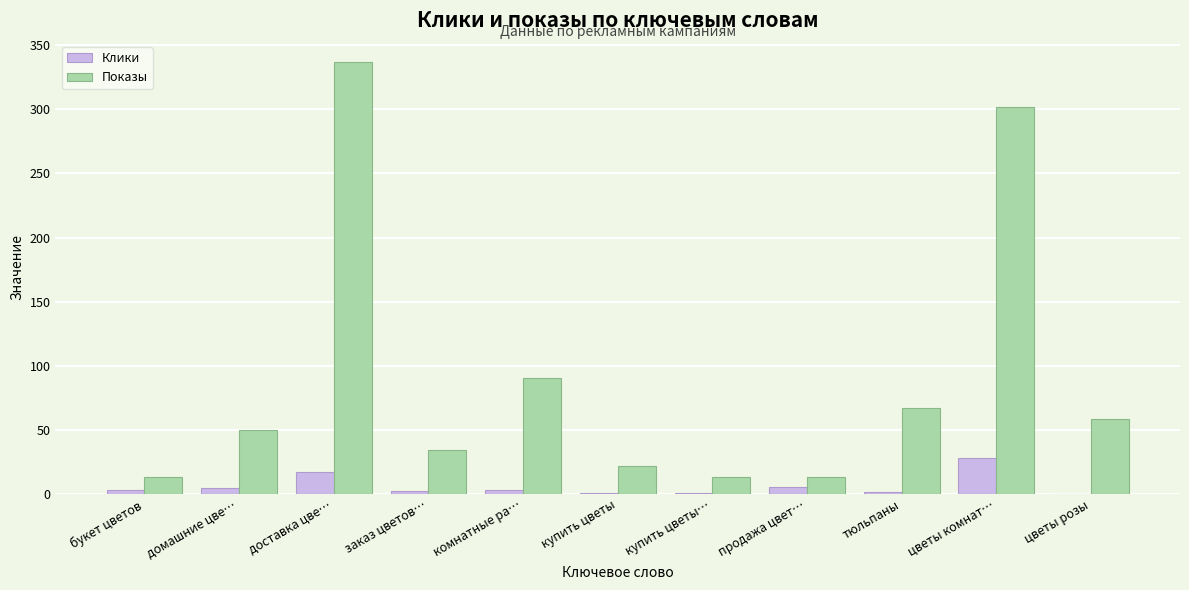

Count the number of categories in the chart.

11